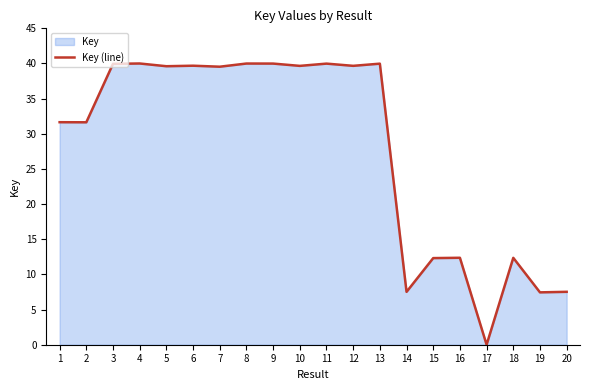

What is the greatest value displayed?

40.0